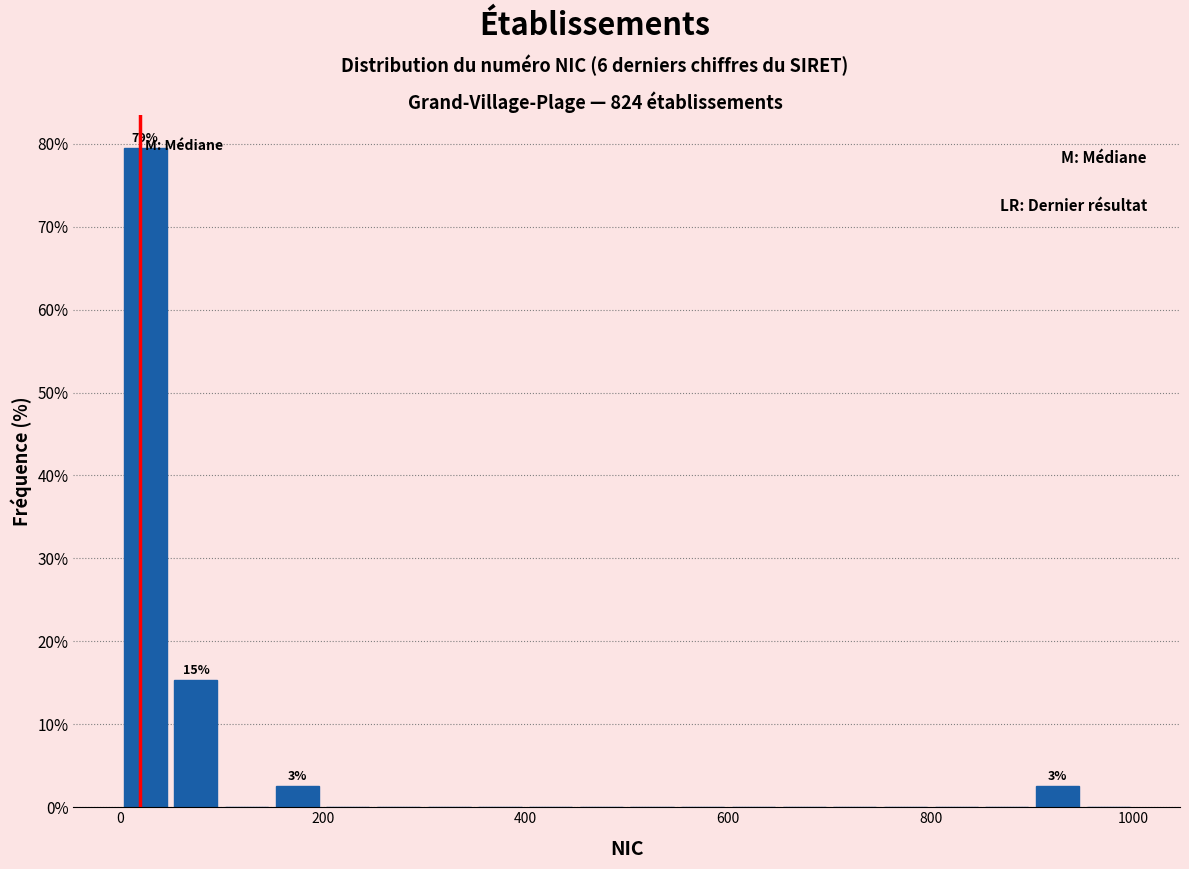

Read against the x-axis, roughly where is the centre of the tallest bar?

20